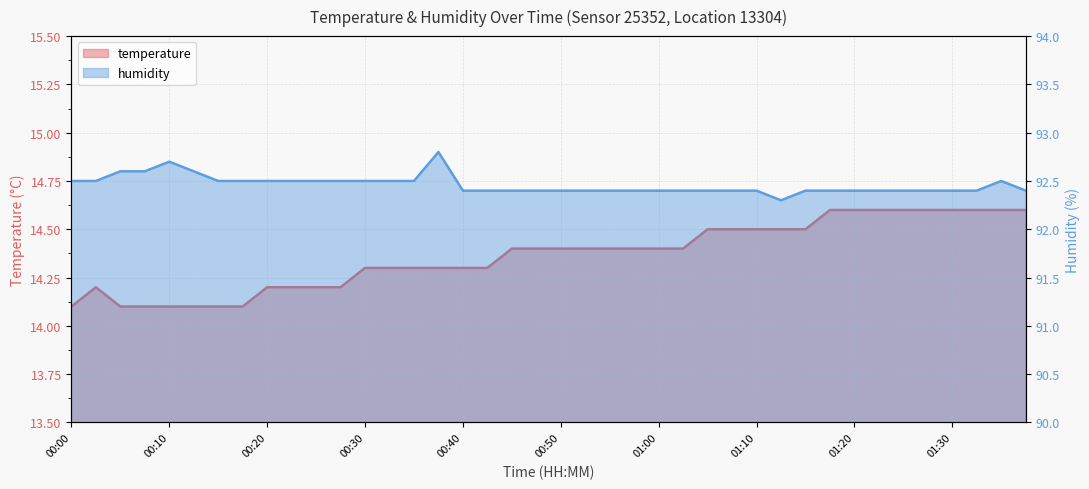

True or false: humidity has a value of 92.3 at 01:12.

True